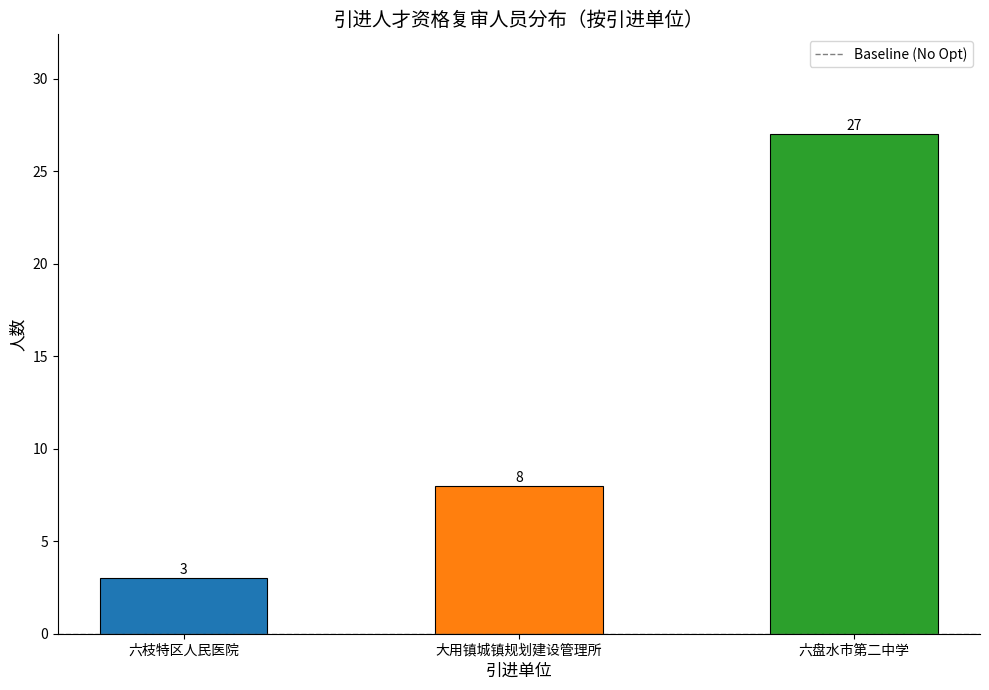

Count the number of categories in the chart.

3